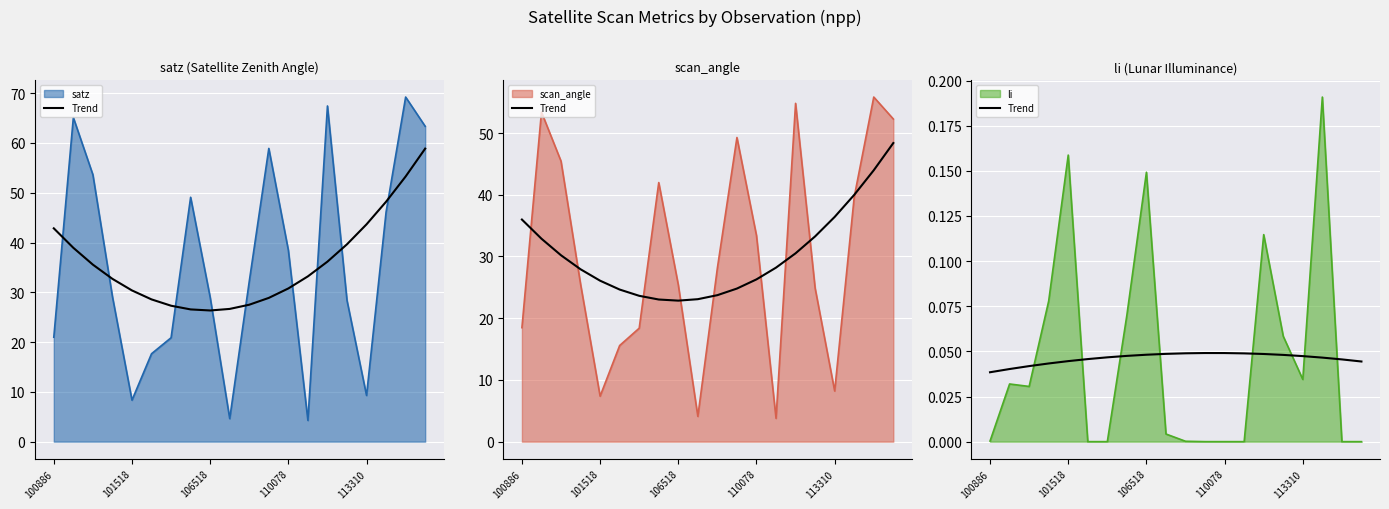

The chart shows a value of 0.1 at 13. True or false?

False